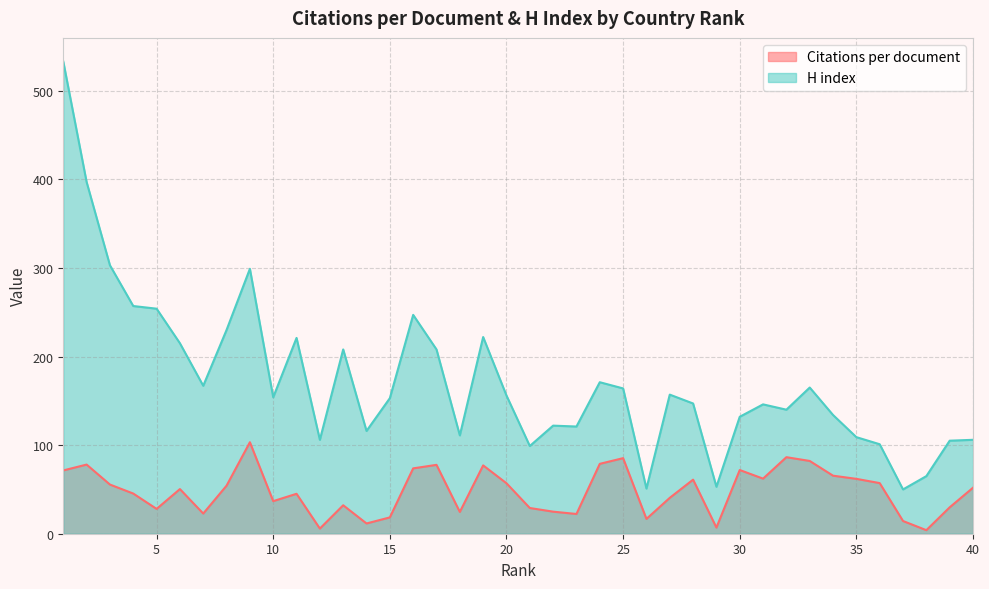

What is the total value across all series at 38?

69.0